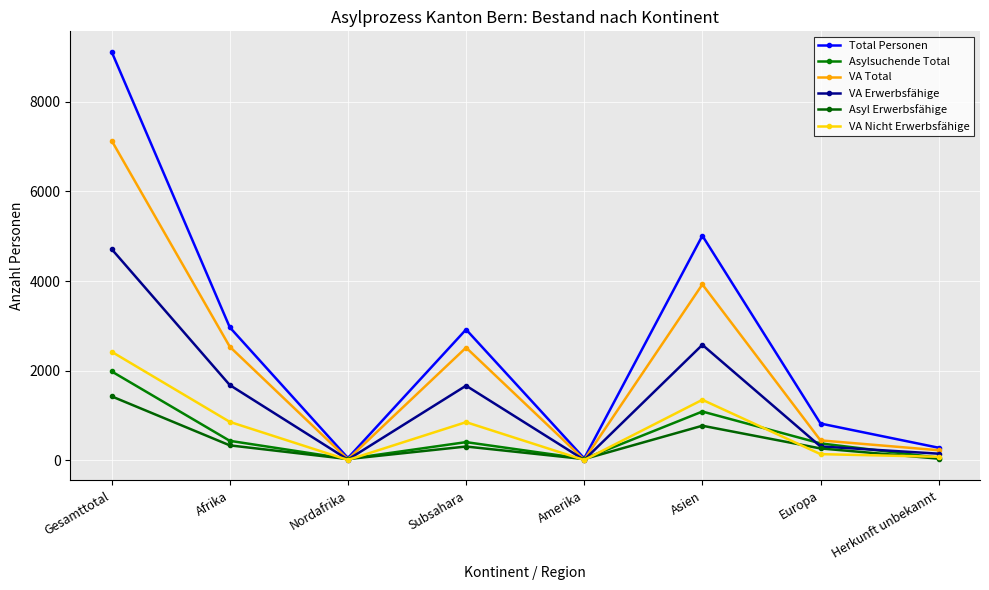

Which series has the widest spread of values?

Total Personen